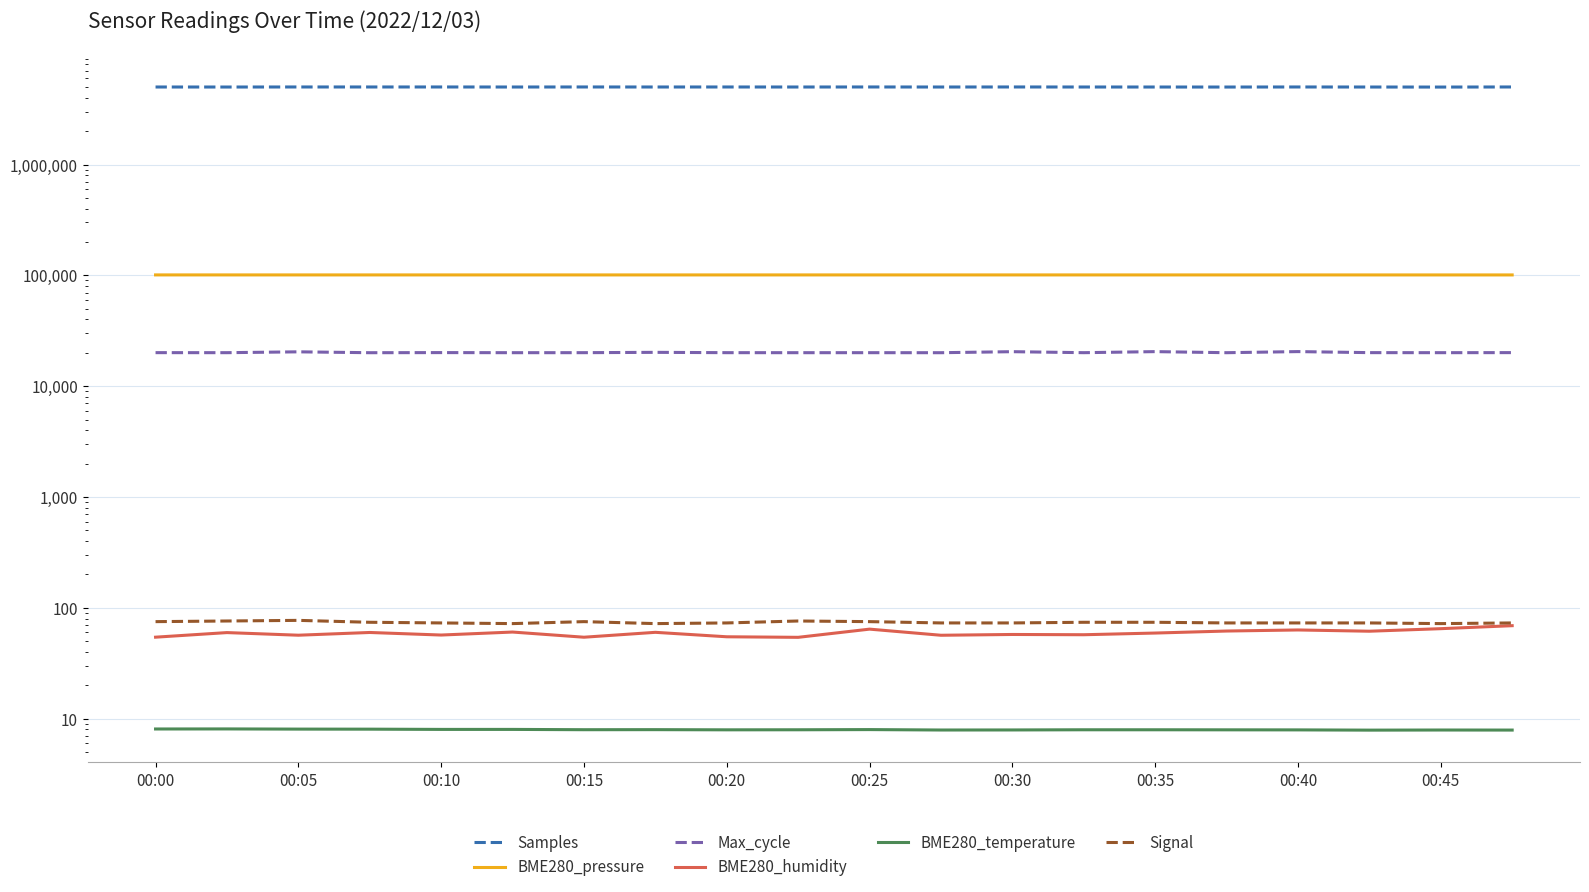

What is the difference between the maximum and second lowest values in the Max_cycle series?

469.0